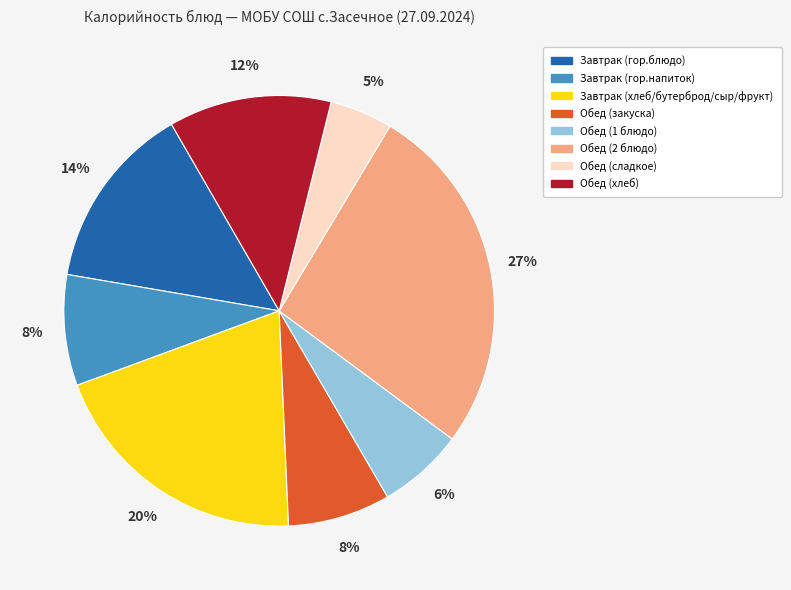

The Завтрак (гор.напиток) slice represents 1% of the pie. True or false?

False